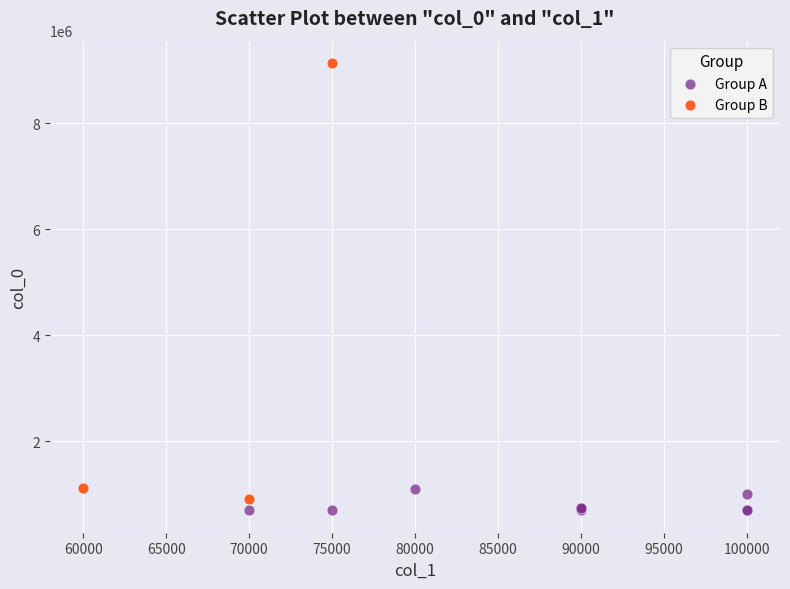

What are all the series names shown in the legend?

Group A, Group B